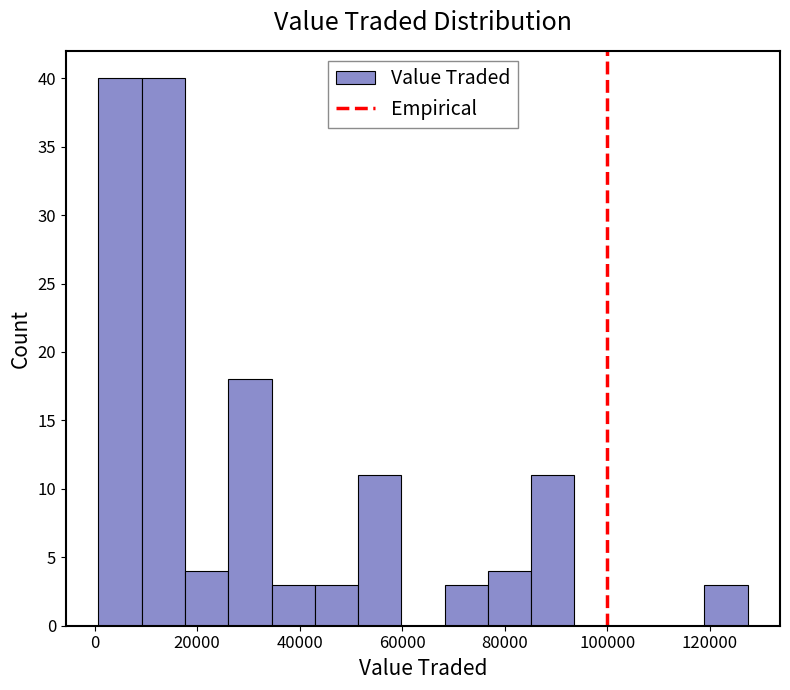

Reading left to right, transcribe this chart: for each bar, give the range it covers on the x-axis and its height. Neither the bar edges nor the heights are printed on the chart, so give them approximately, as read against the axes.

0 to 10000: 40
10000 to 18000: 40
18000 to 26000: 4
26000 to 34000: 18
34000 to 42000: 3
42000 to 52000: 3
52000 to 60000: 11
60000 to 68000: 0
68000 to 76000: 3
76000 to 86000: 4
86000 to 94000: 11
94000 to 102000: 0
102000 to 110000: 0
110000 to 118000: 0
118000 to 128000: 3